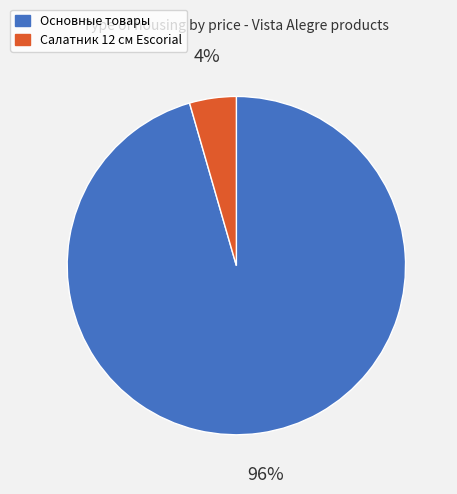

To the nearest percent, what is the average slice percentage?

50%